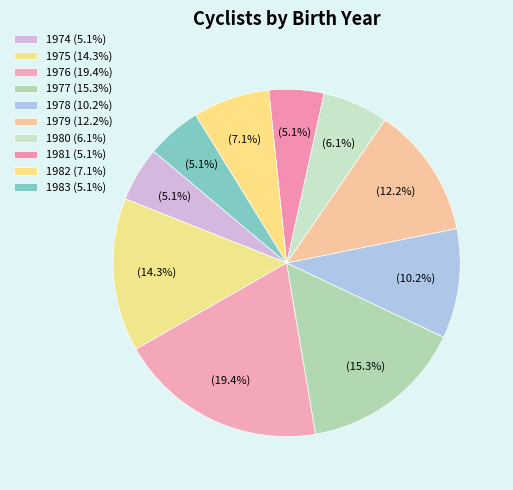

How many segments does this pie chart have?

10